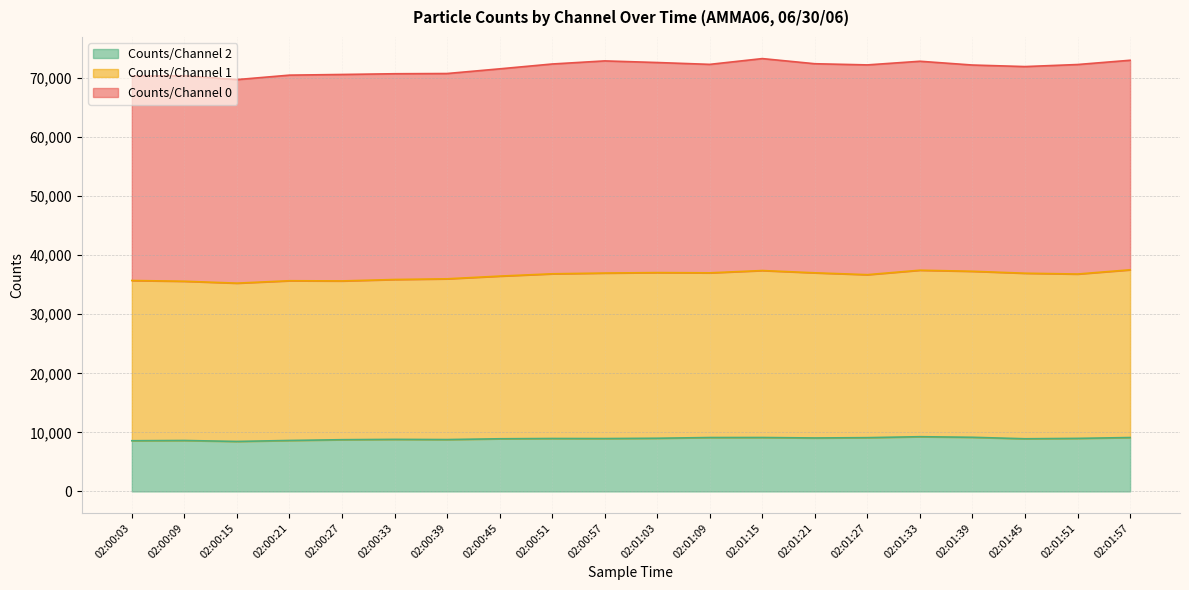

What is the total value across all series at 02:00:33?

70739